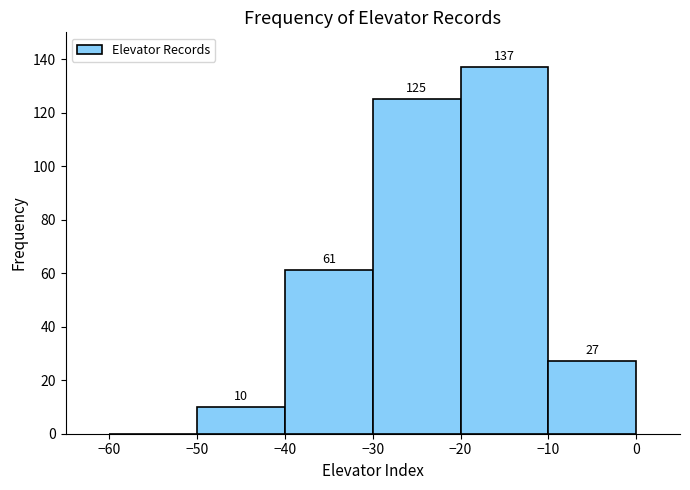

Which range on the x-axis has the tallest bar?

-20 to -10